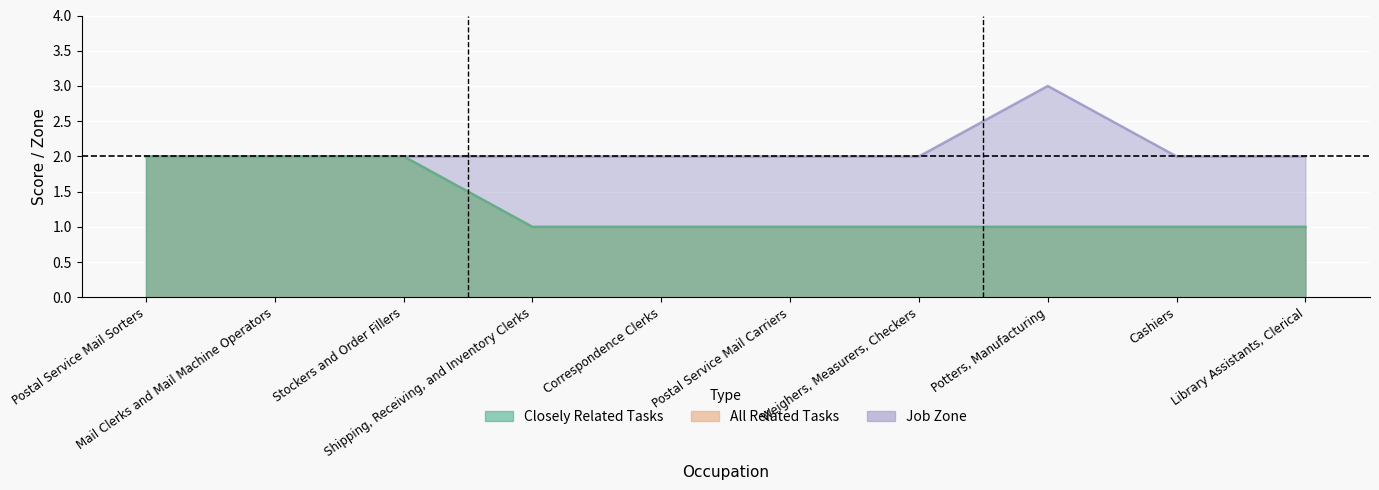

What is the lowest value of the Job Zone series?

2